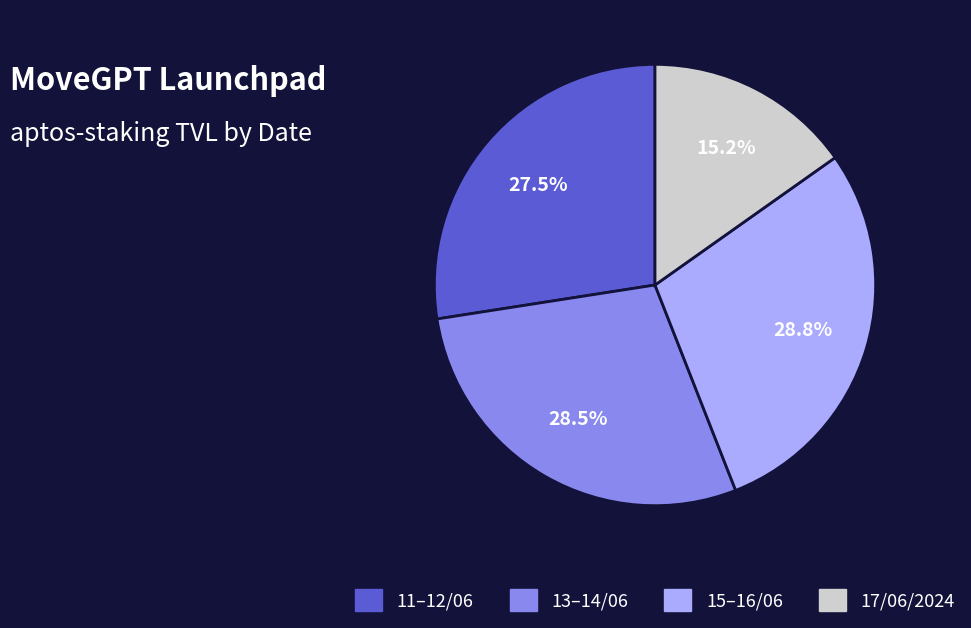

Does any single category account for the majority?

No